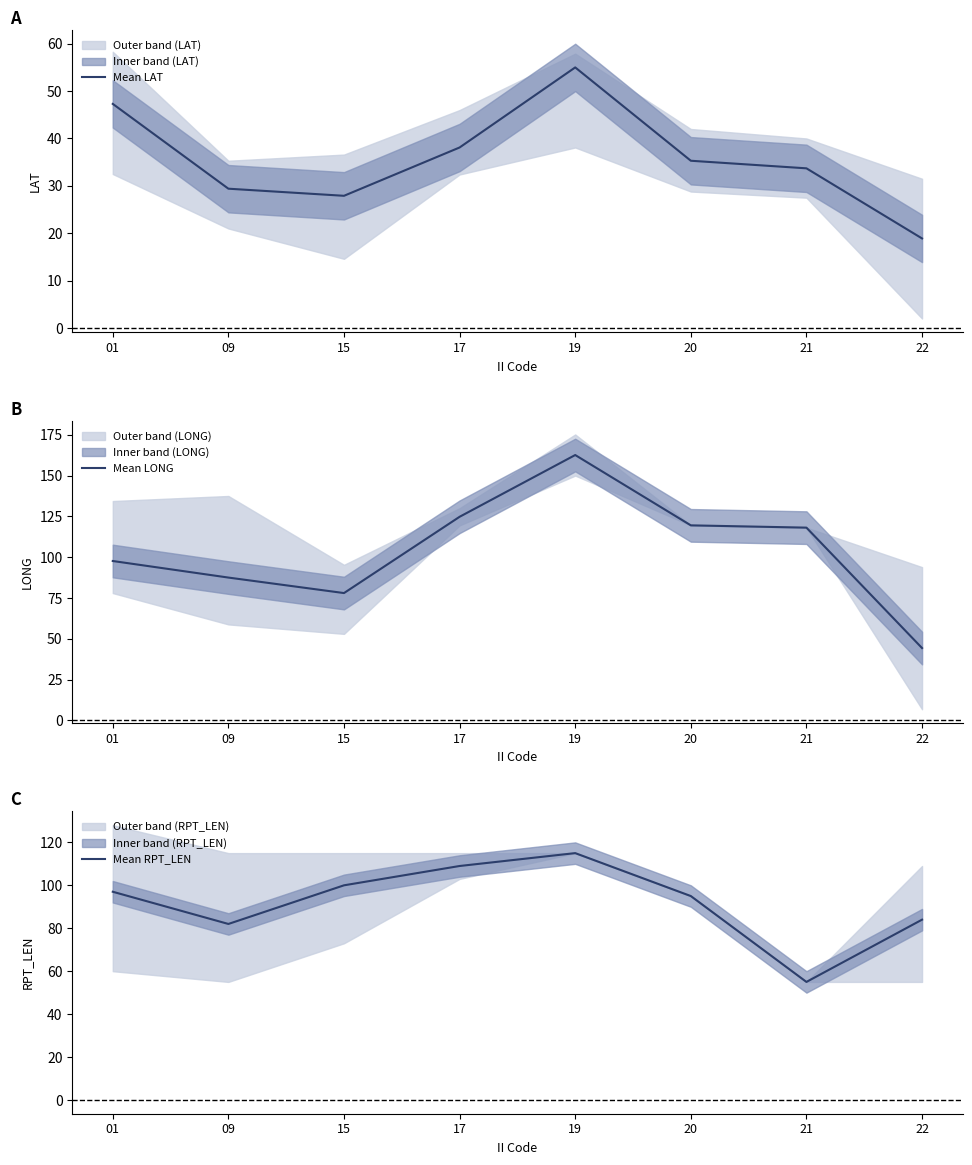

List the series in order of their overall mean, highest first.

Mean LONG, Mean RPT_LEN, Mean LAT